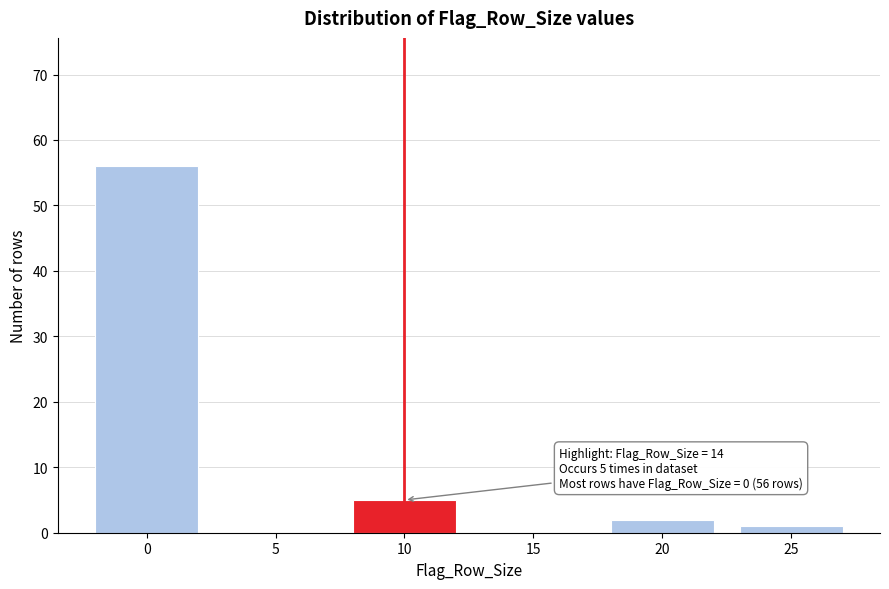

Reading left to right, transcribe all the data shown in this chart.

0=56	5=0	10=5	15=0	20=2	25=1